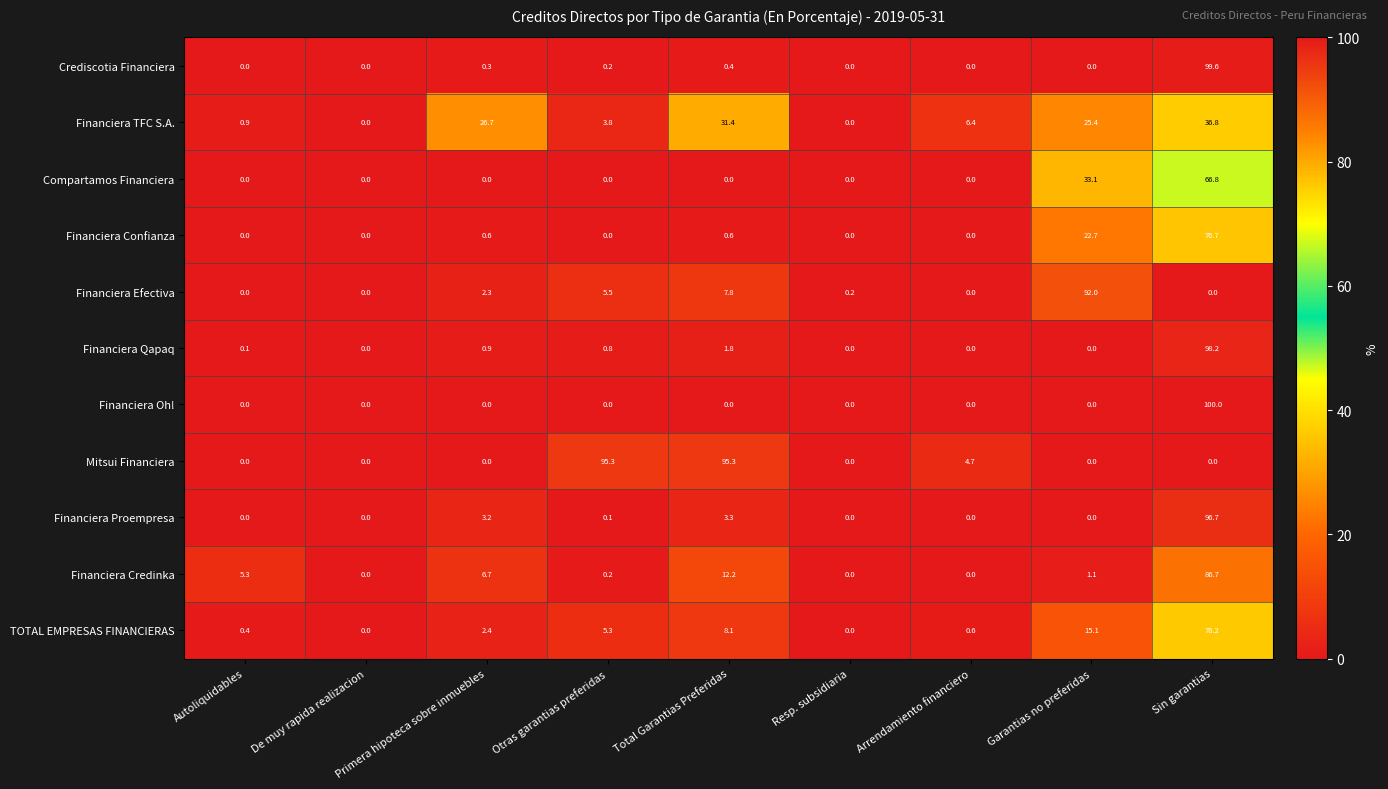

Rank the series by their maximum value, from lowest to highest.

Financiera TFC S.A., Compartamos Financiera, TOTAL EMPRESAS FINANCIERAS, Financiera Confianza, Financiera Credinka, Financiera Efectiva, Mitsui Financiera, Financiera Proempresa, Financiera Qapaq, Crediscotia Financiera, Financiera Oh!